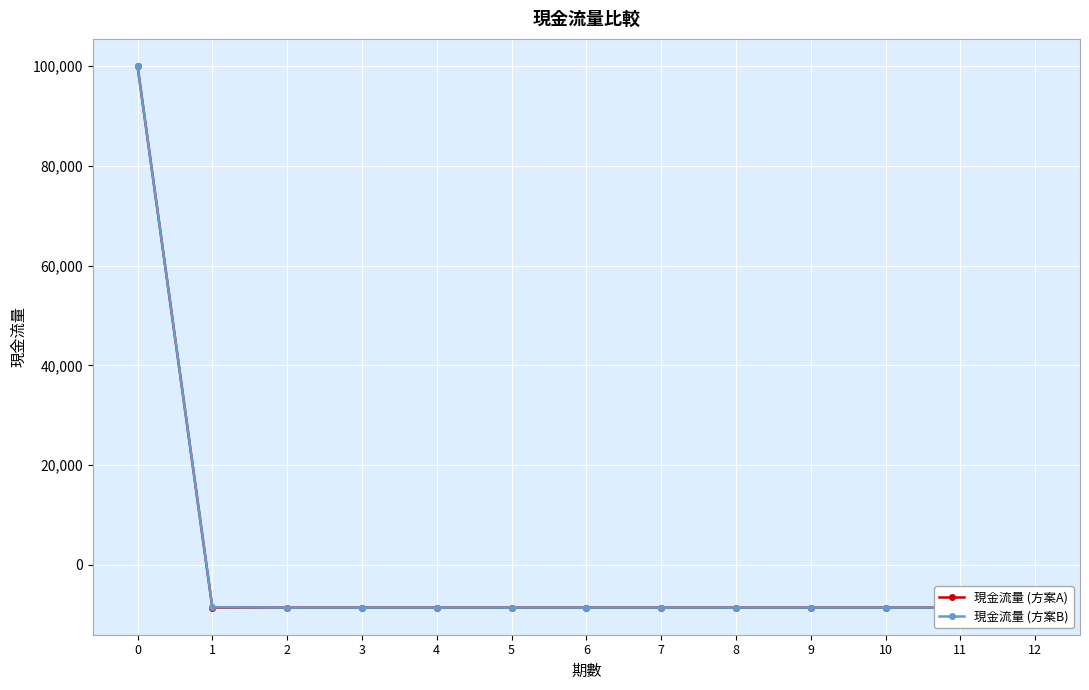

What is the total value across all series at 3?

-17083